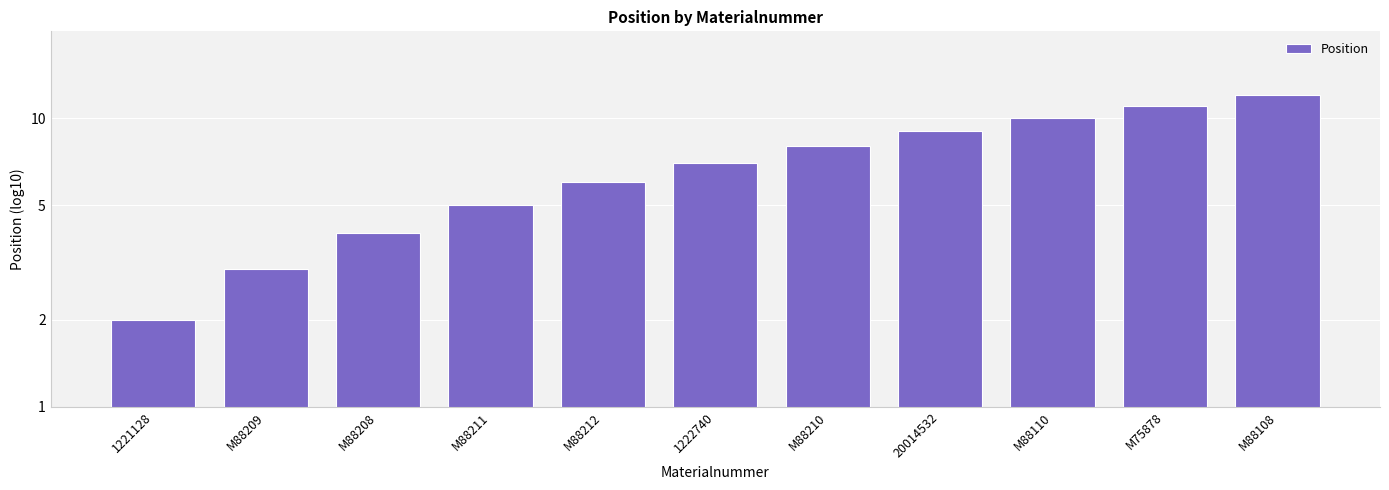

What is the maximum value shown in the chart?

12